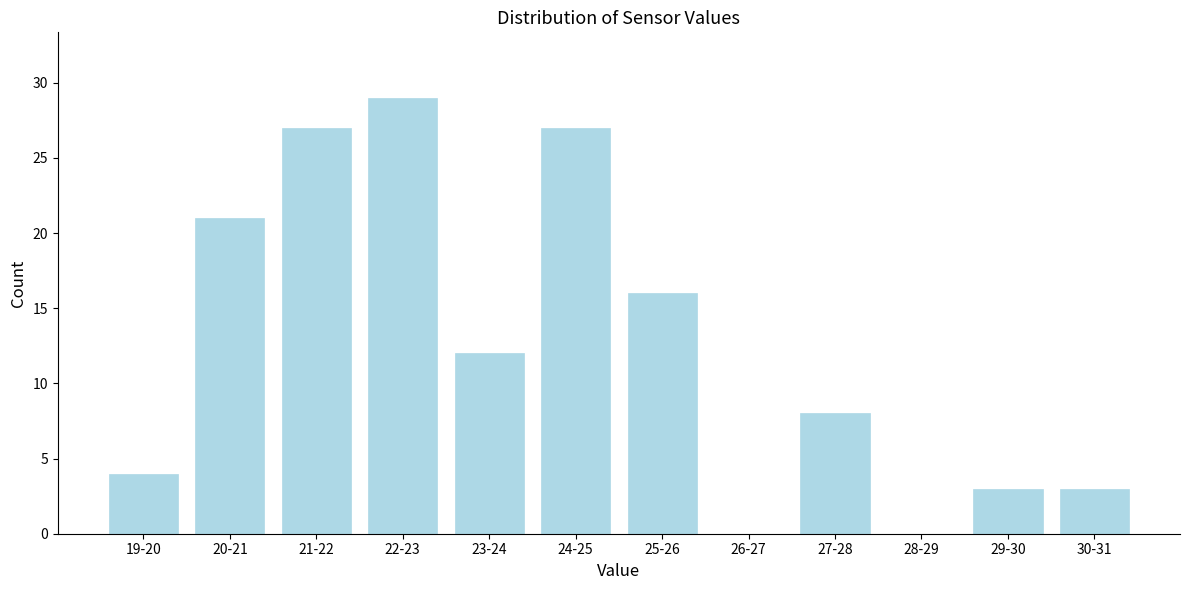

Reading right to left, what are all the values shown in this chart?

30-31=3	29-30=3	28-29=0	27-28=8	26-27=0	25-26=16	24-25=27	23-24=12	22-23=29	21-22=27	20-21=21	19-20=4